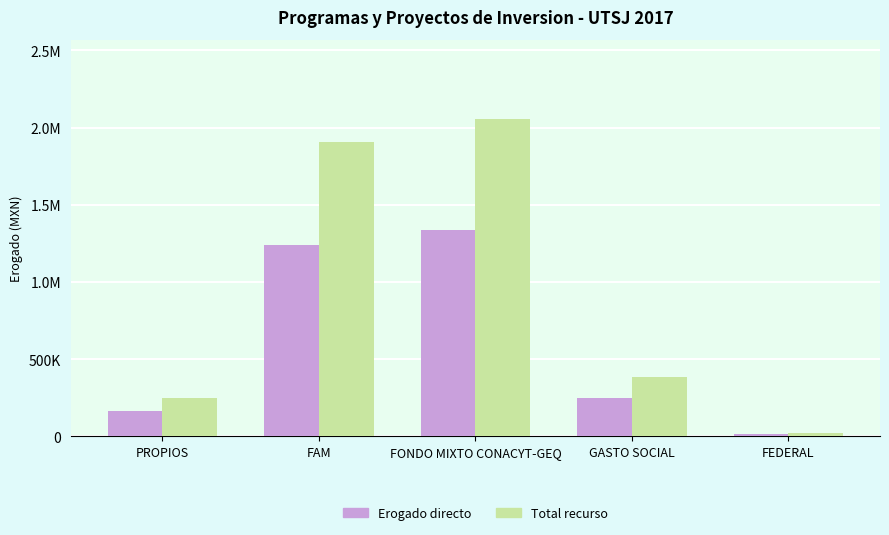

Which series has the largest range (max minus min)?

Total recurso